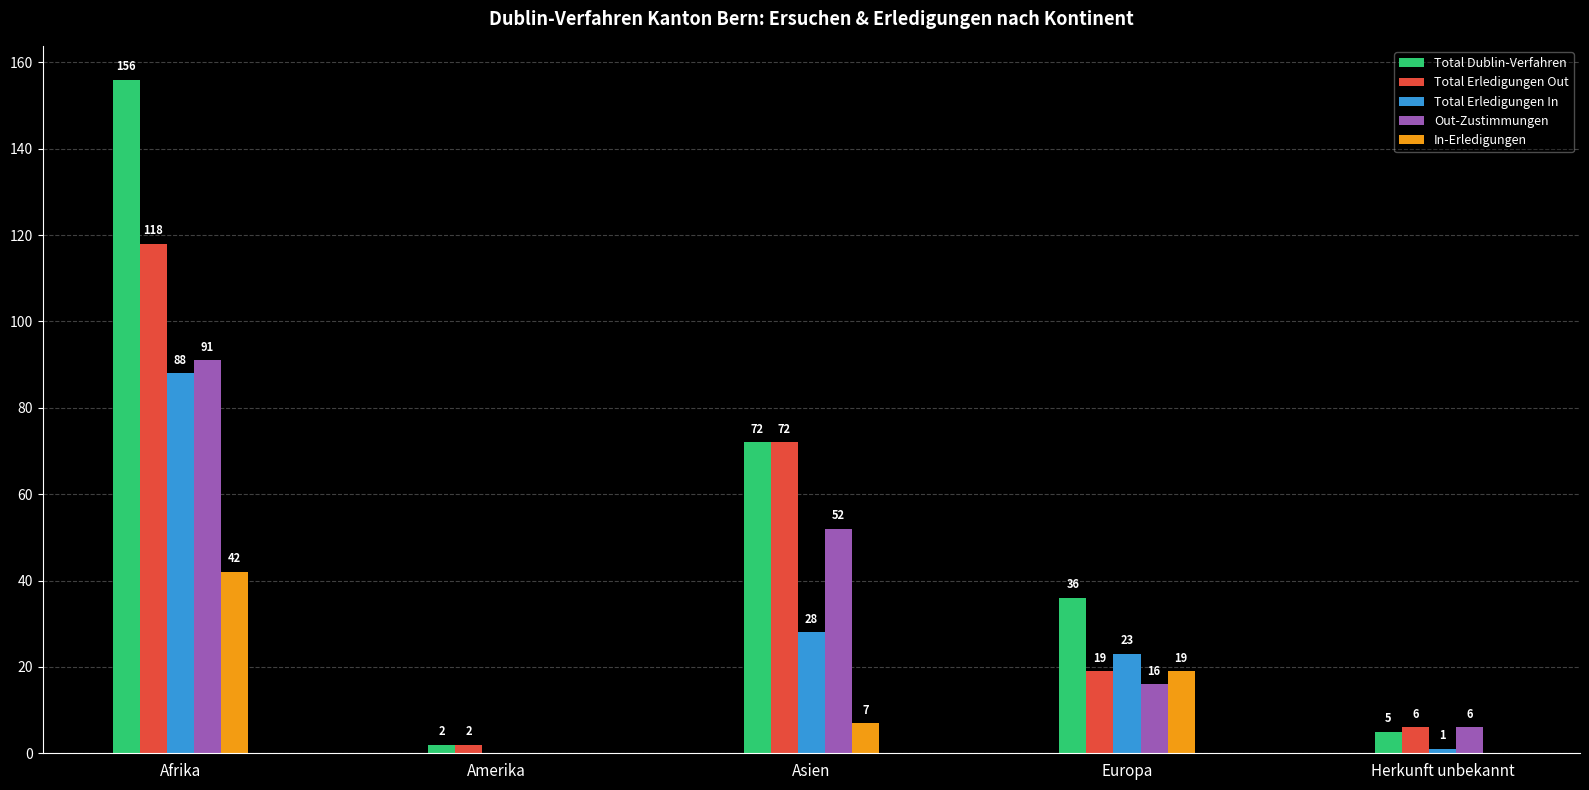

What is the maximum value shown in the chart?

156